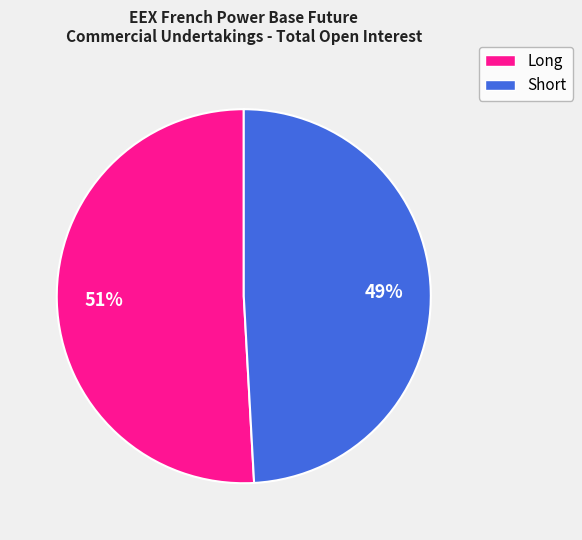

Is there a majority slice in this chart?

Yes